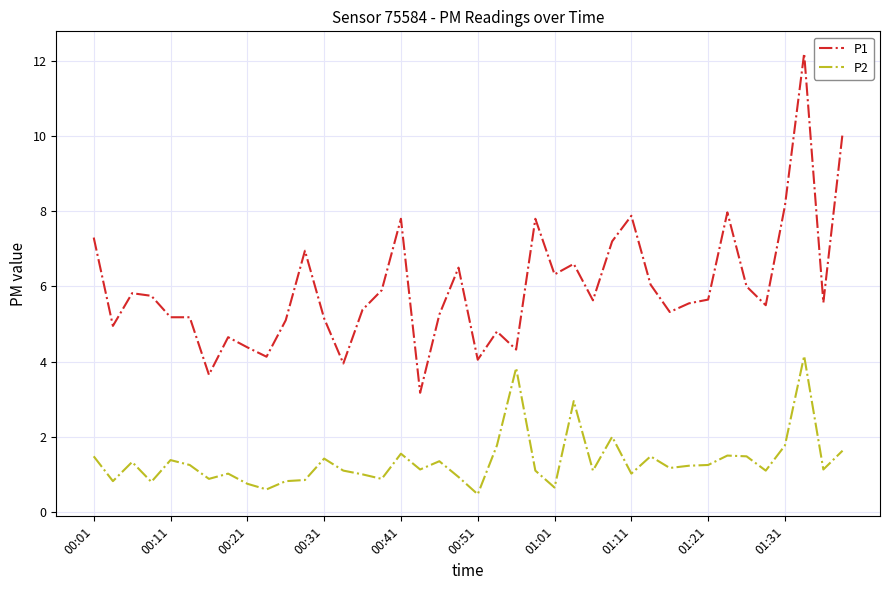

What is the smallest value displayed?

0.5